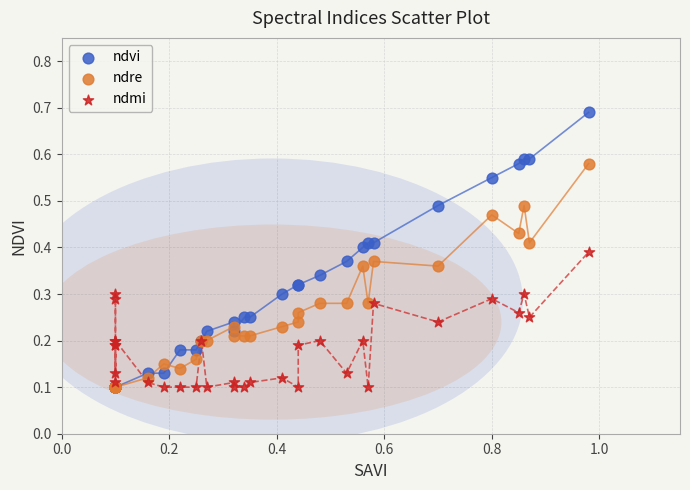

What are all the series names shown in the legend?

ndvi, ndre, ndmi